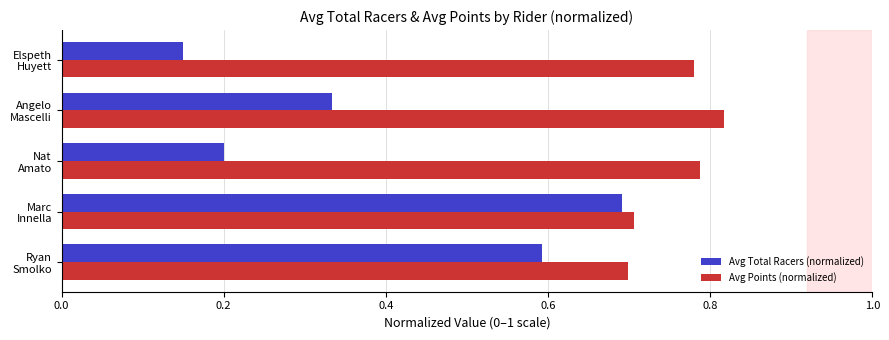

What is the sum of all Avg Points (normalized) values?

3.8